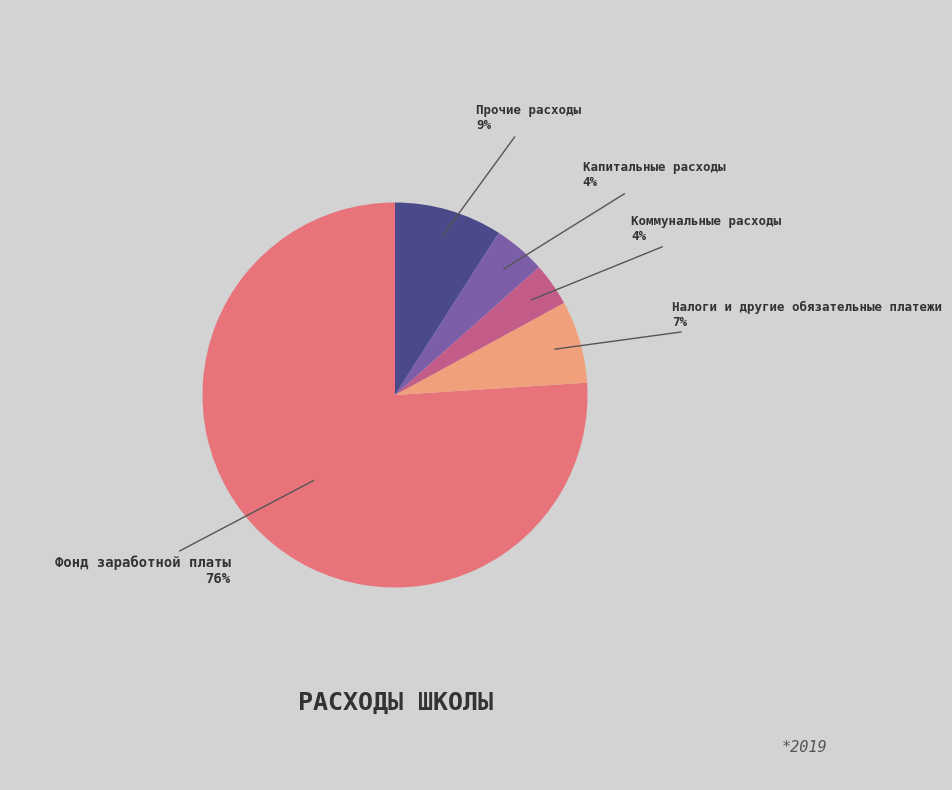

Is there a majority slice in this chart?

Yes